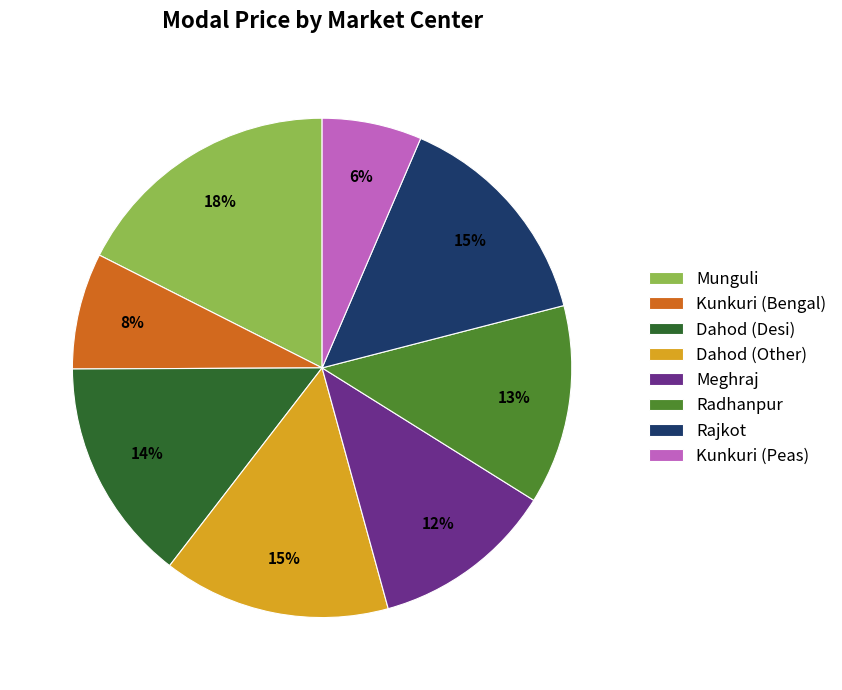

True or false: Radhanpur accounts for 13% of the total.

True